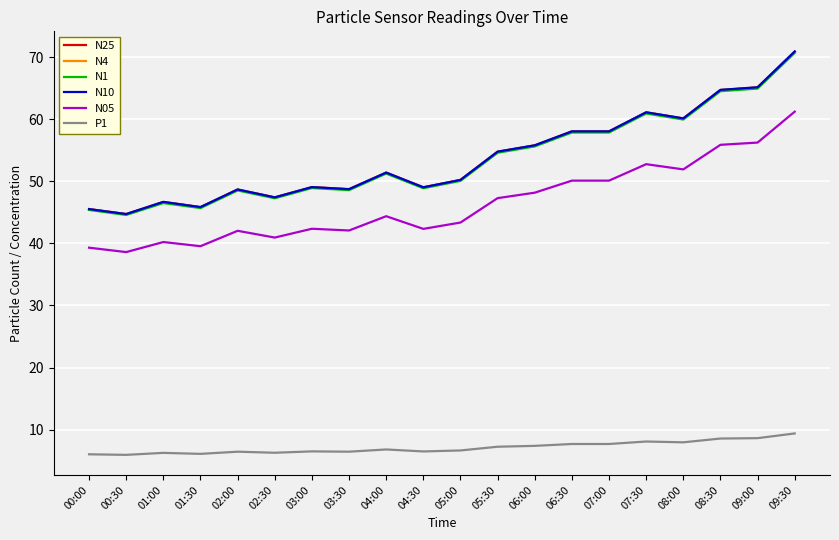

Count the number of categories in the chart.

20